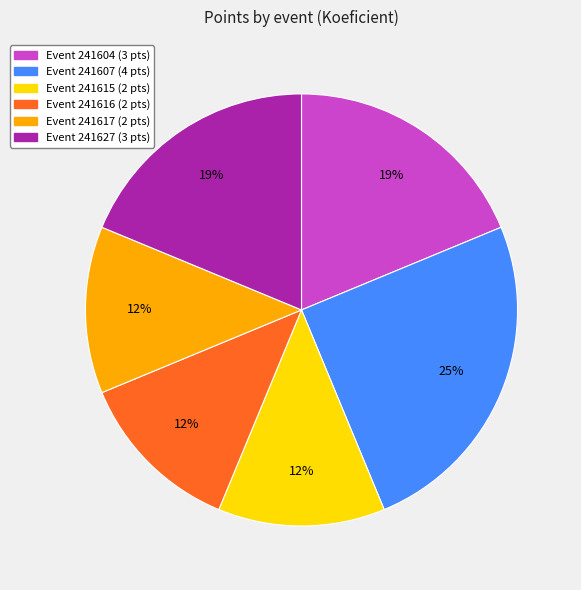

To the nearest percent, what is the average slice percentage?

17%